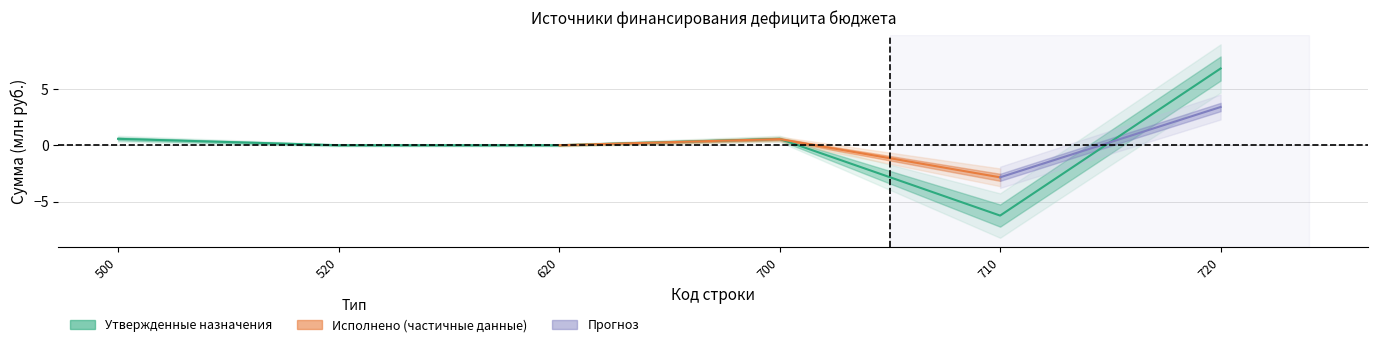

Where is the first local maximum?

700